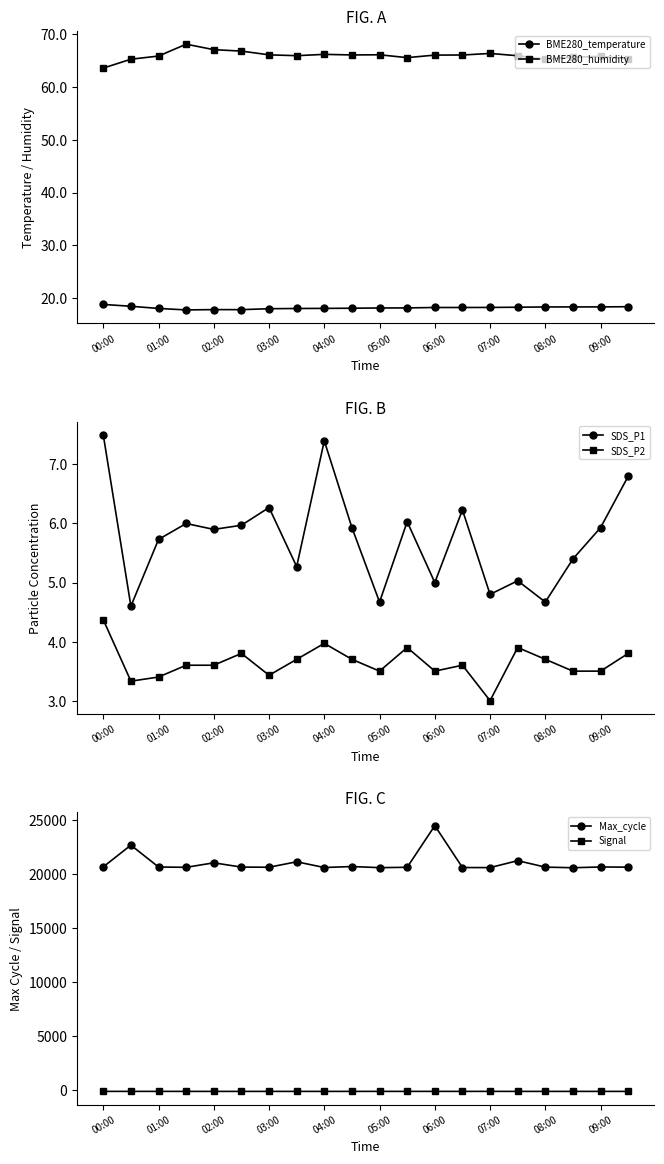

The value of Max_cycle at 01:00 is 20686. True or false?

True